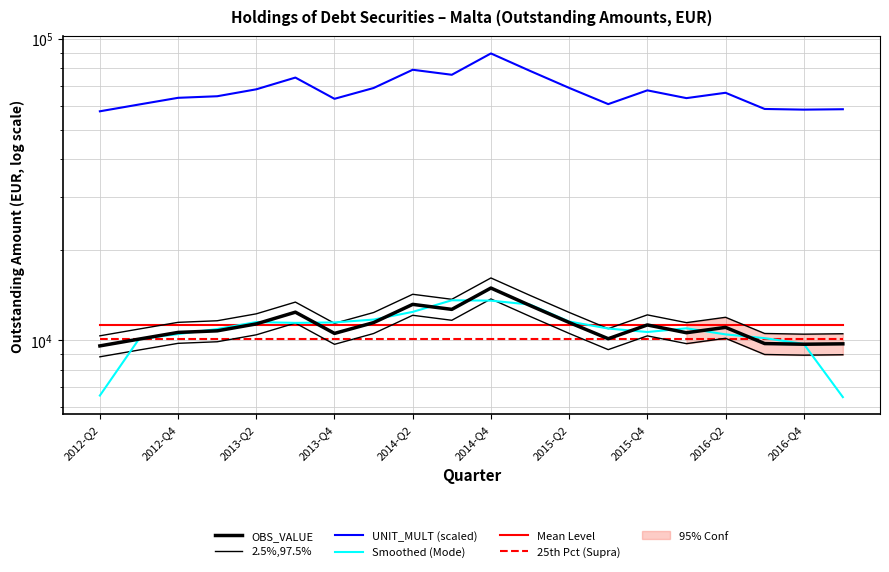

Which series has the largest total across all categories?

UNIT_MULT (scaled)